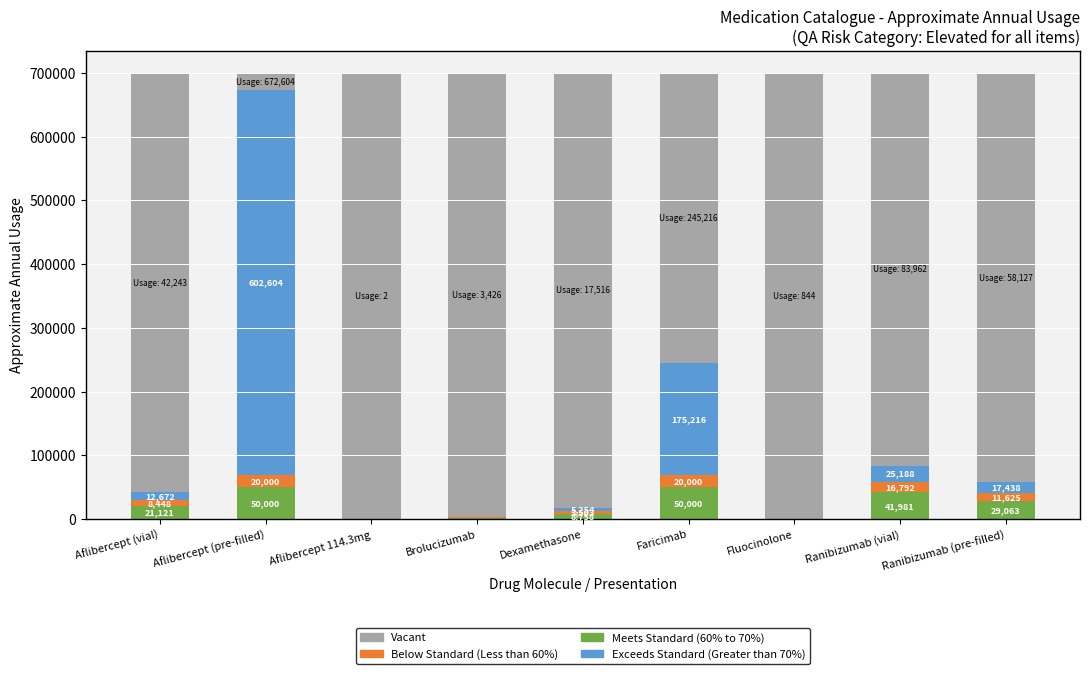

What is the total value across all series at Ranibizumab (pre-filled)?

700000.0